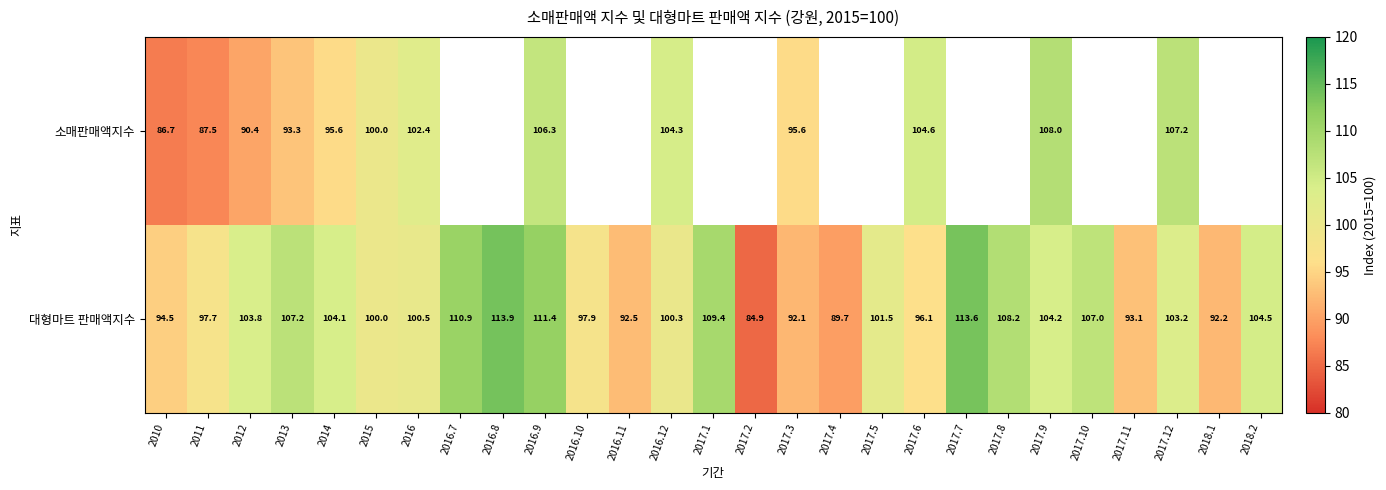

What is the total value across all series at 2017.6?

200.7